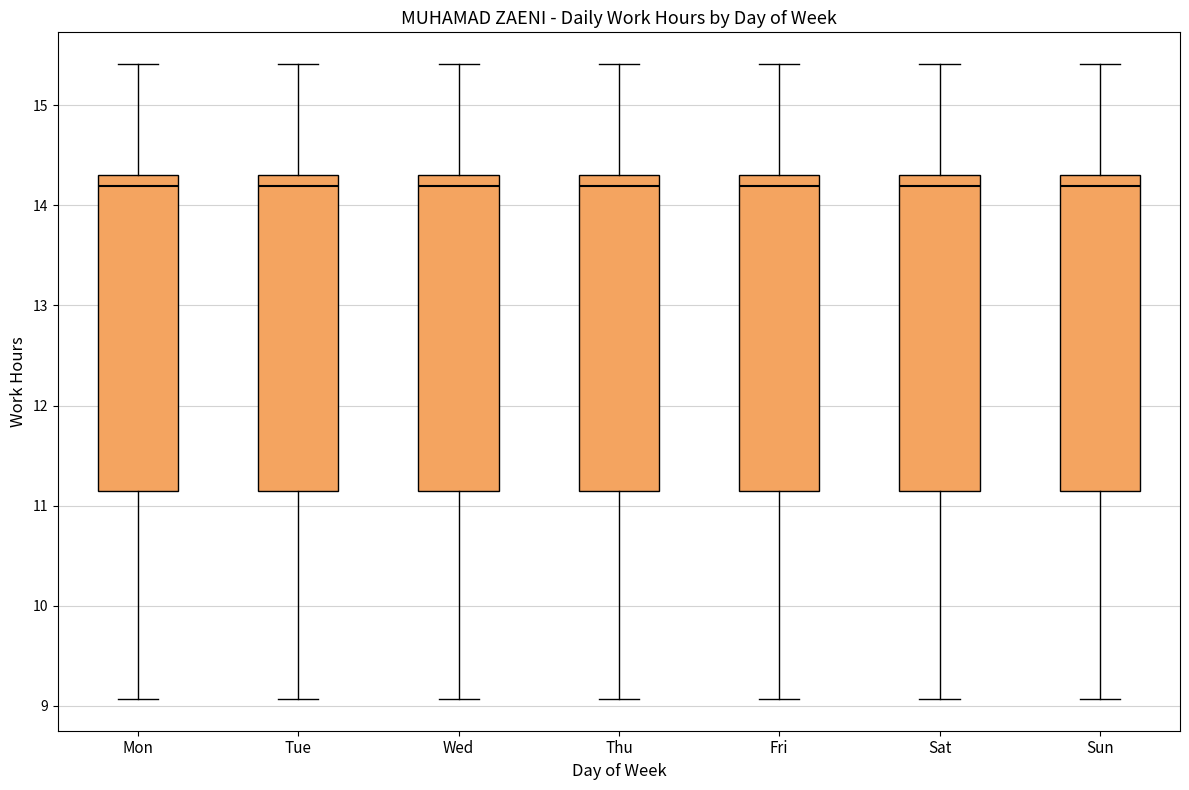

Where does the lower whisker of the box for Sun end on the y-axis? The values are not printed on the chart, so give them approximately, as read against the axis.

9.1